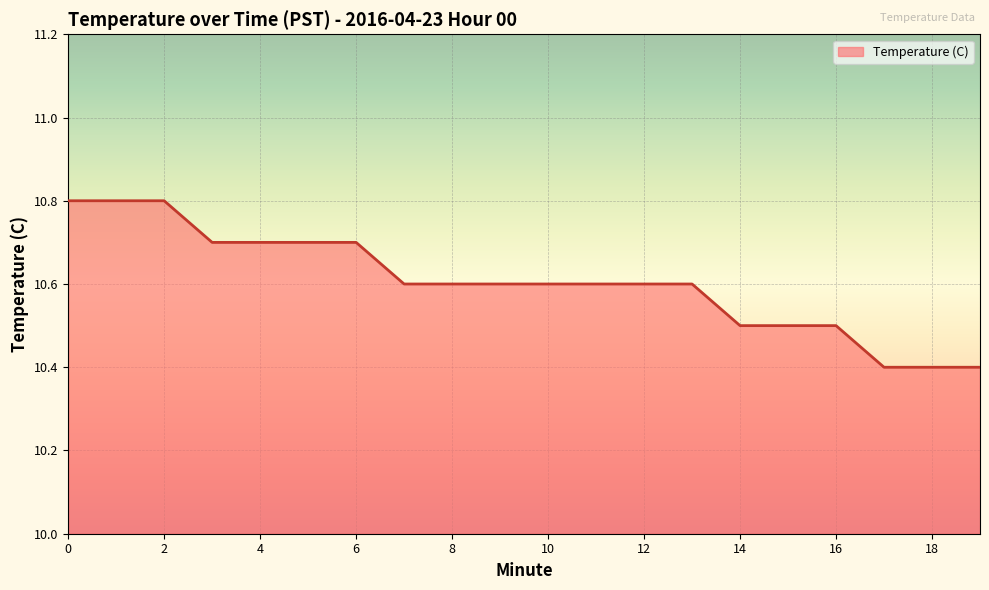

What is the maximum value shown in the chart?

10.8